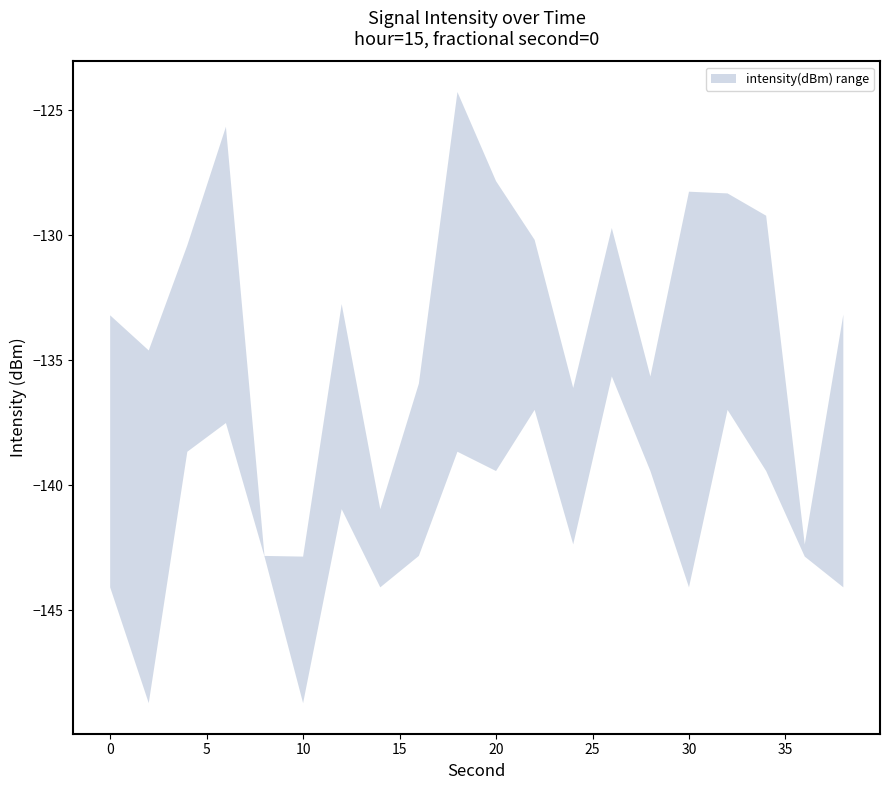

Is the value of lower at 20 greater than the value of upper at 18?

No